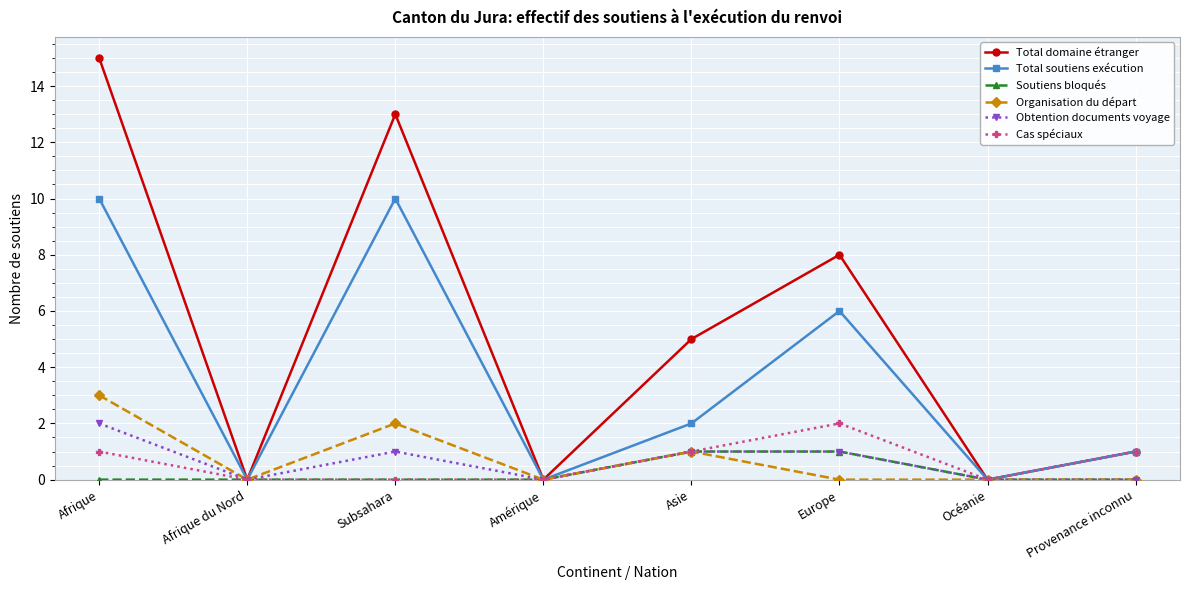

What position from the right is Océanie?

2